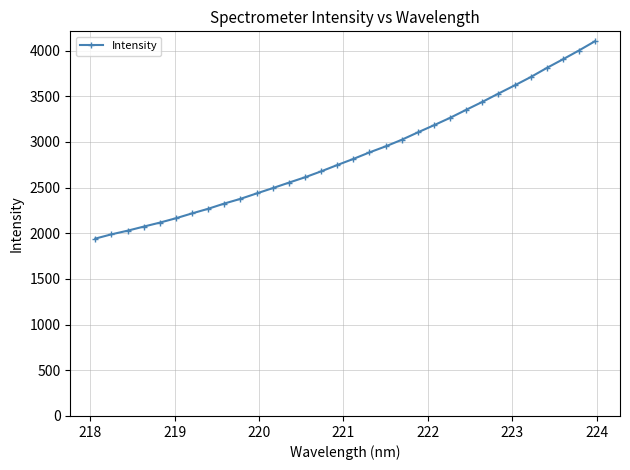

Is this an area chart (filled region under the line)?

No